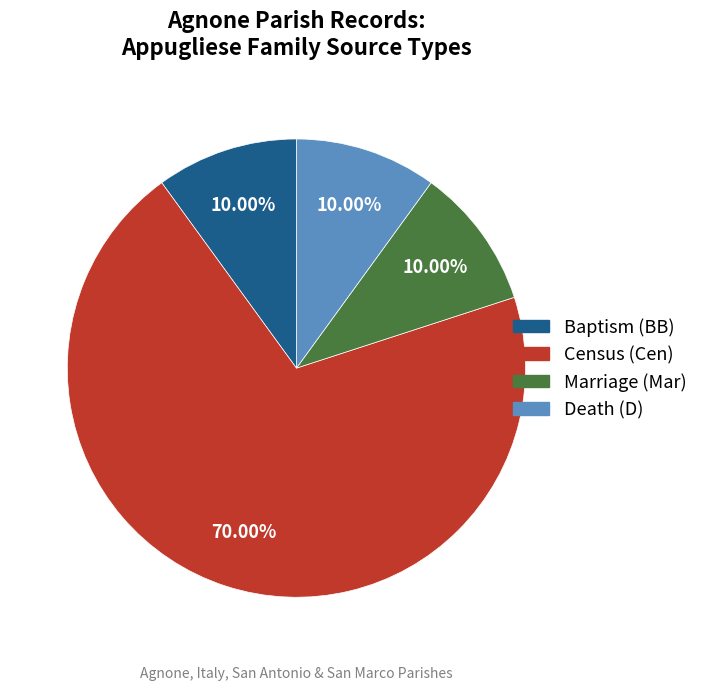

What percentage is the Death slice, to the nearest percent?

10%